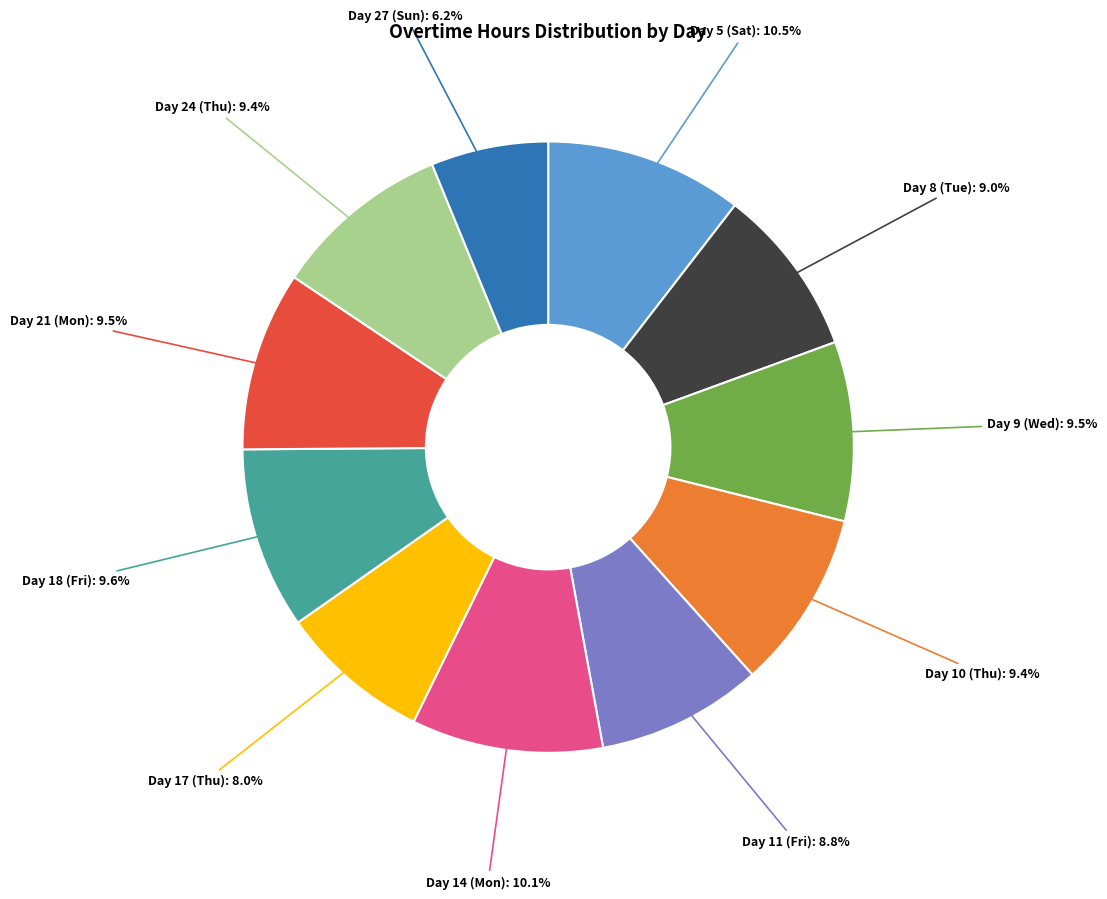

Count the number of slices in the pie.

11